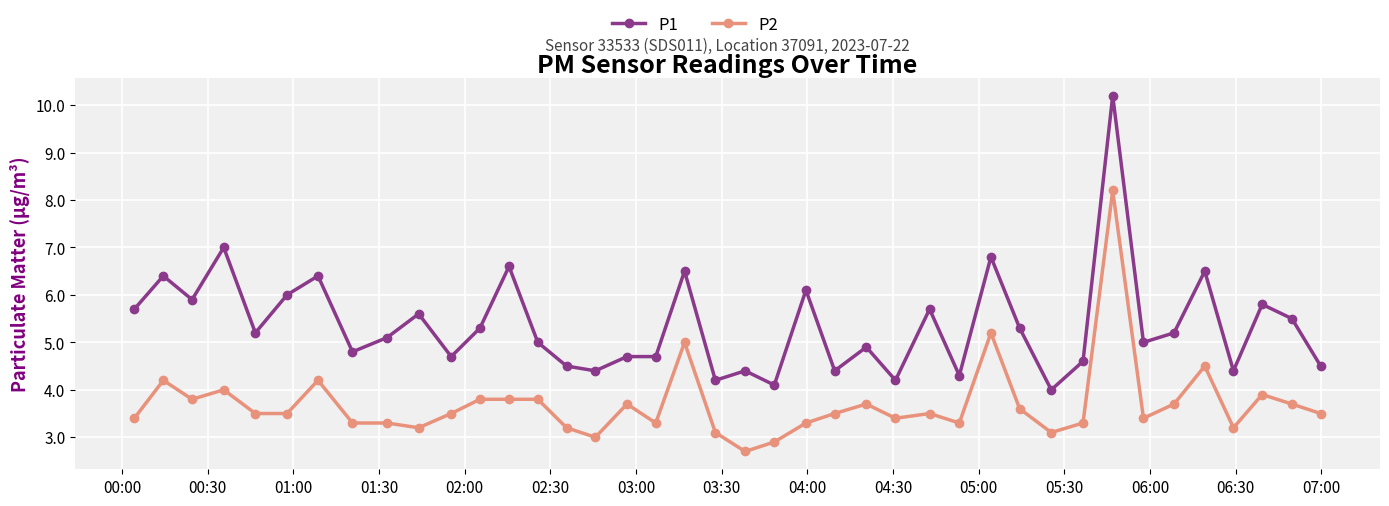

List the series in order of their overall mean, lowest first.

P2, P1